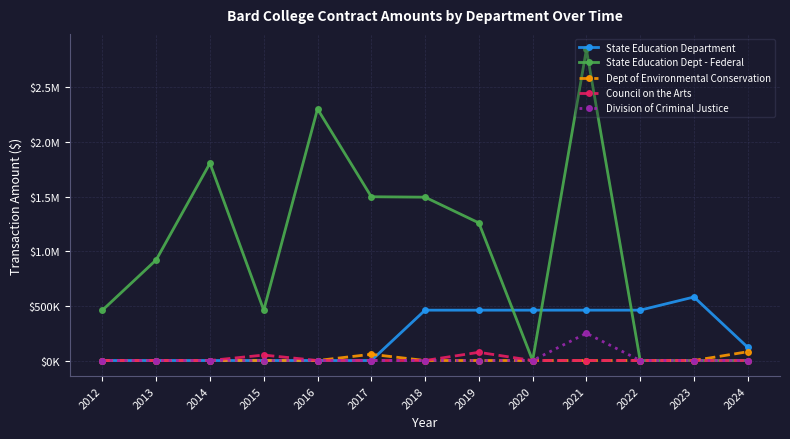

What are all the series names shown in the legend?

State Education Department, State Education Dept - Federal, Dept of Environmental Conservation, Council on the Arts, Division of Criminal Justice